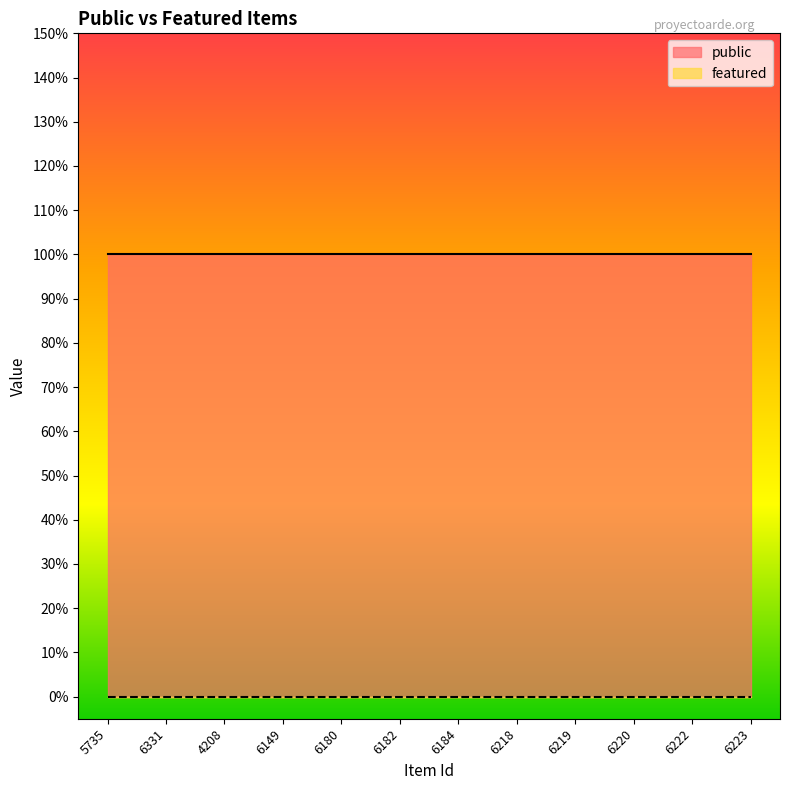

What is the spread (max minus min) of values at 6331?

1